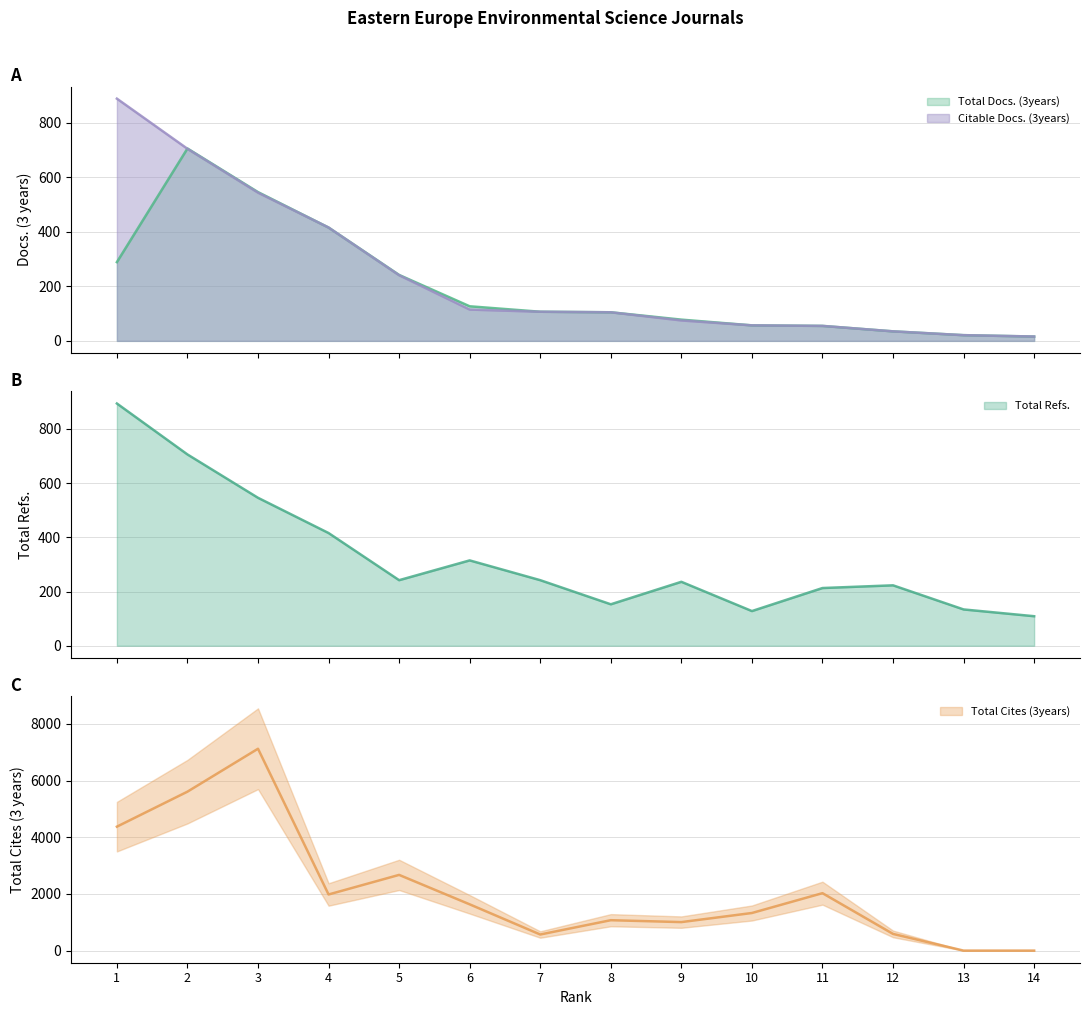

At which category is the sum across all series the highest?

3